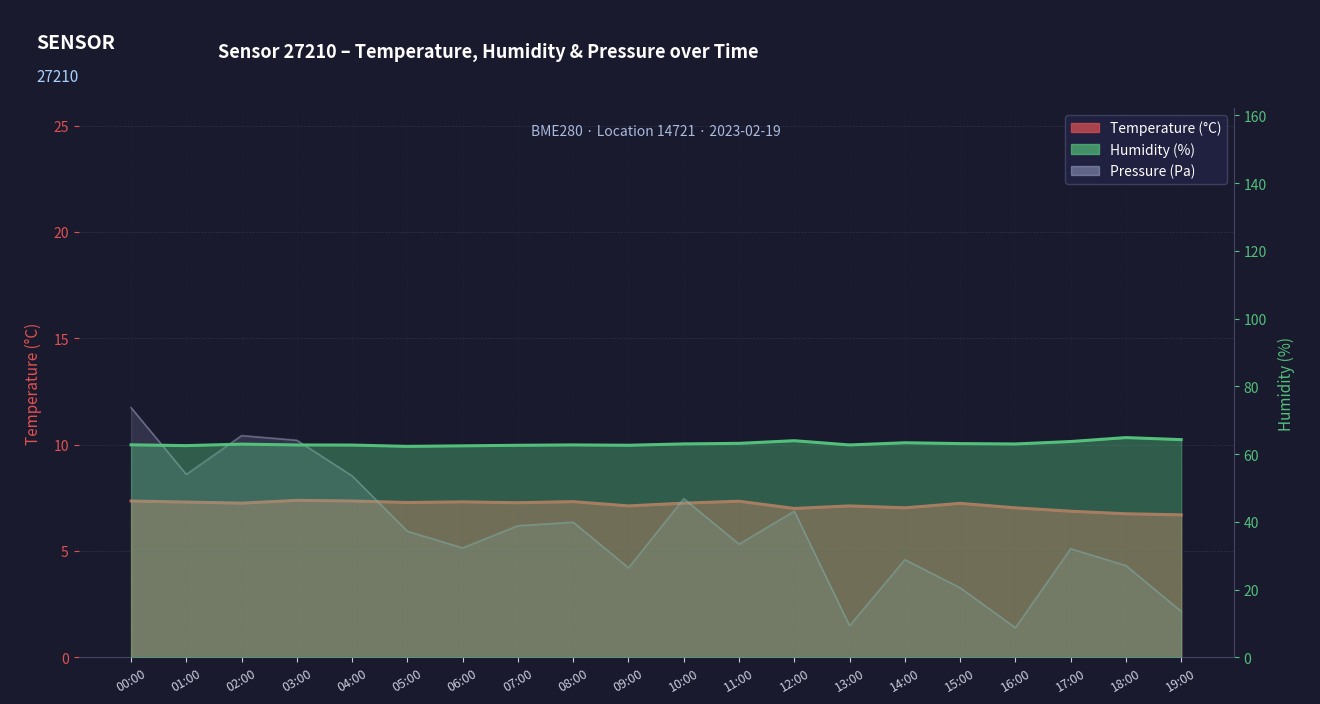

Which label corresponds to the smallest value in the chart?

16:00